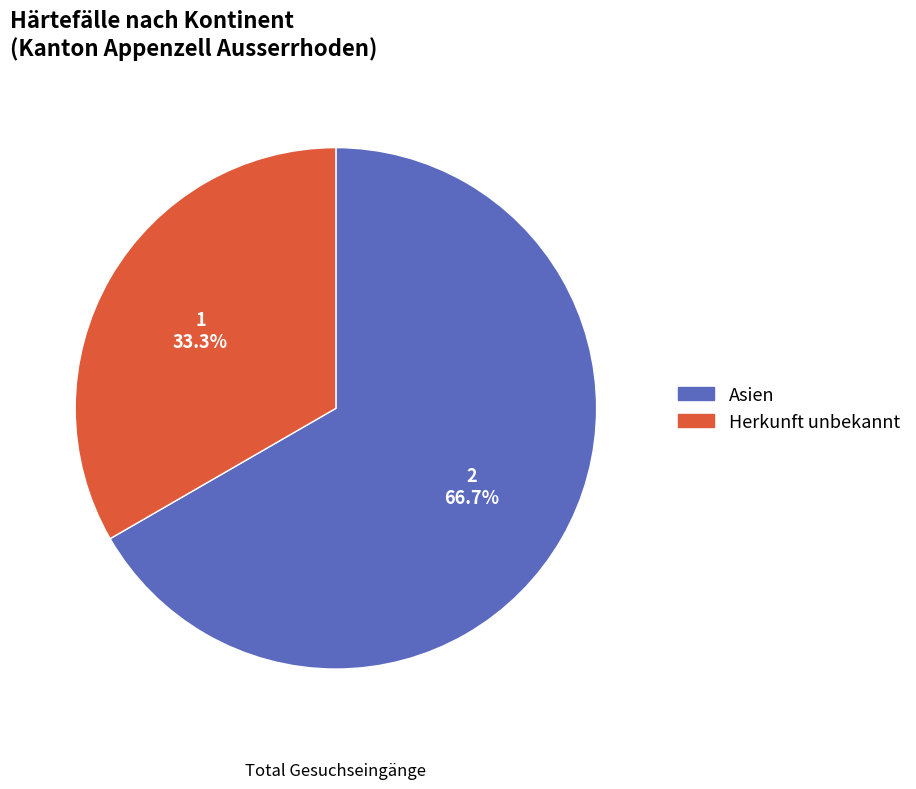

To the nearest percent, what is the combined percentage of Asien and Herkunft unbekannt?

100%